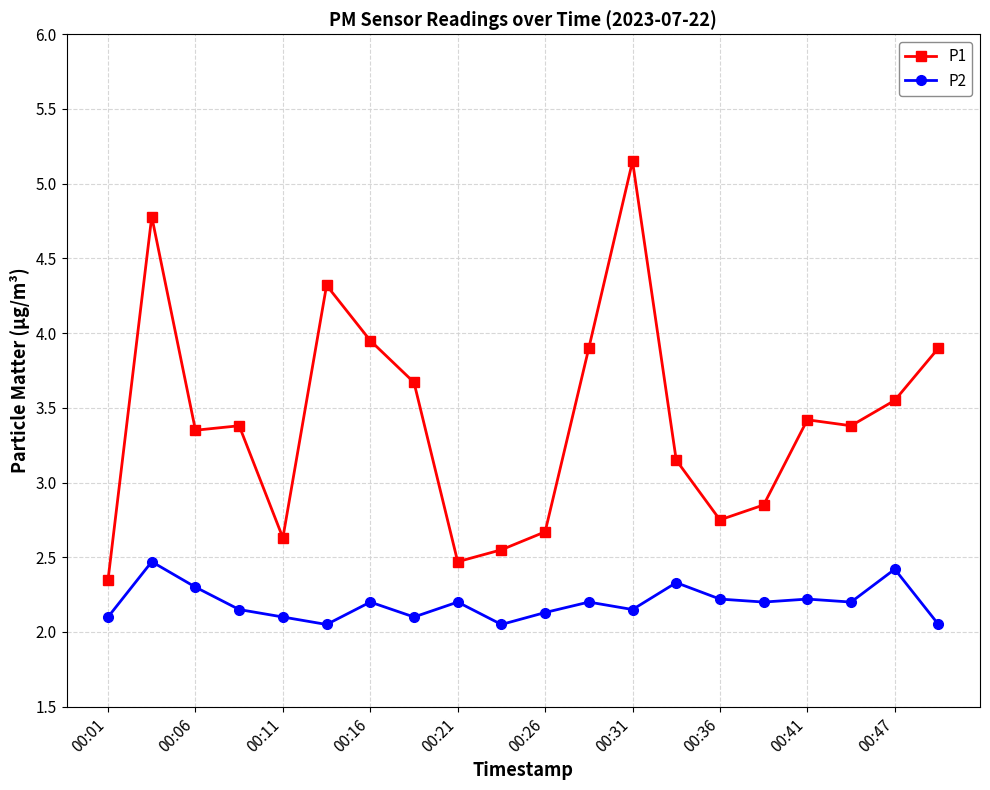

List the series in order of their peak value, highest first.

P1, P2